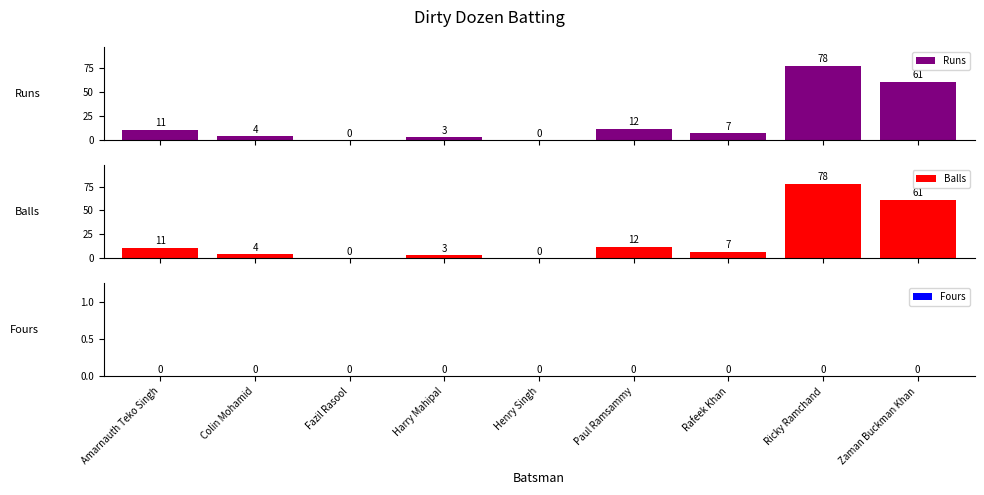

What position from the left is Harry Mahipal?

4